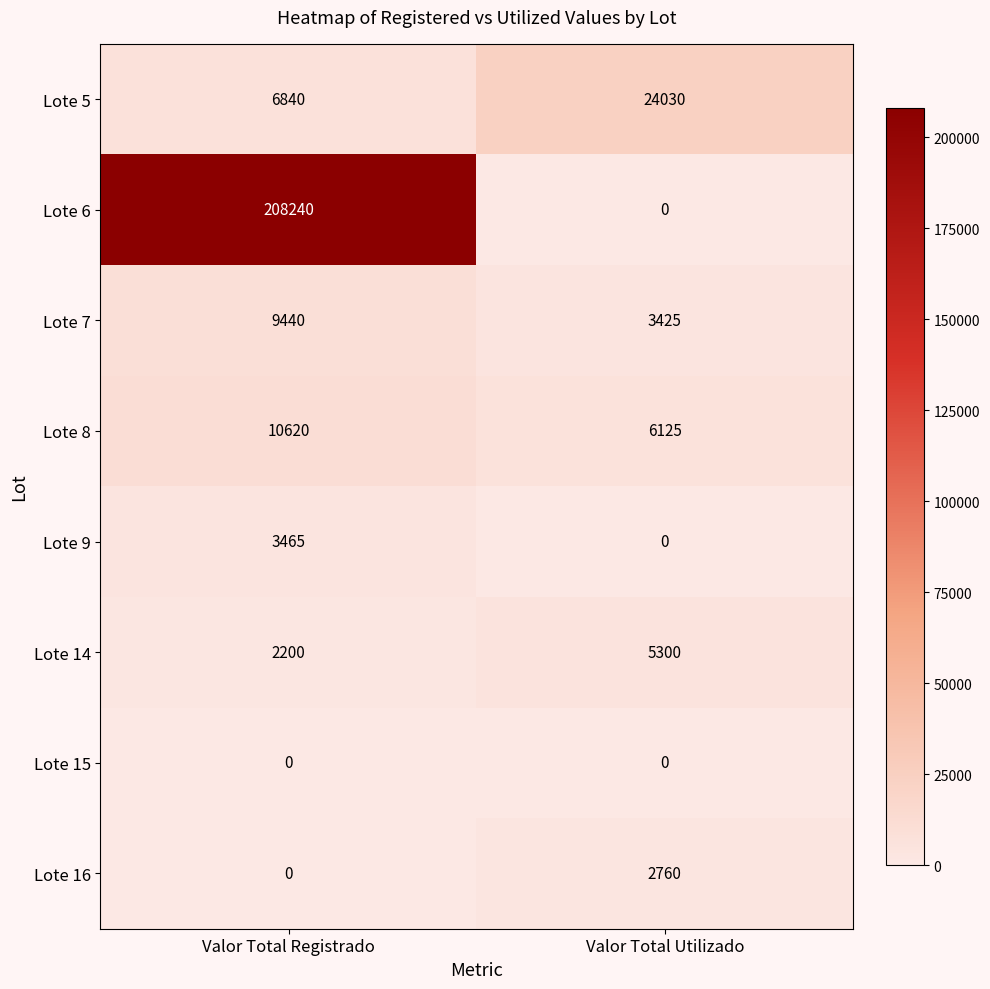

Reading left to right, transcribe all the data shown in this chart.

Lote 5: Valor Total Registrado=6840	Valor Total Utilizado=24030
Lote 6: Valor Total Registrado=208240	Valor Total Utilizado=0
Lote 7: Valor Total Registrado=9440	Valor Total Utilizado=3425
Lote 8: Valor Total Registrado=10620	Valor Total Utilizado=6125
Lote 9: Valor Total Registrado=3465	Valor Total Utilizado=0
Lote 14: Valor Total Registrado=2200	Valor Total Utilizado=5300
Lote 15: Valor Total Registrado=0	Valor Total Utilizado=0
Lote 16: Valor Total Registrado=0	Valor Total Utilizado=2760